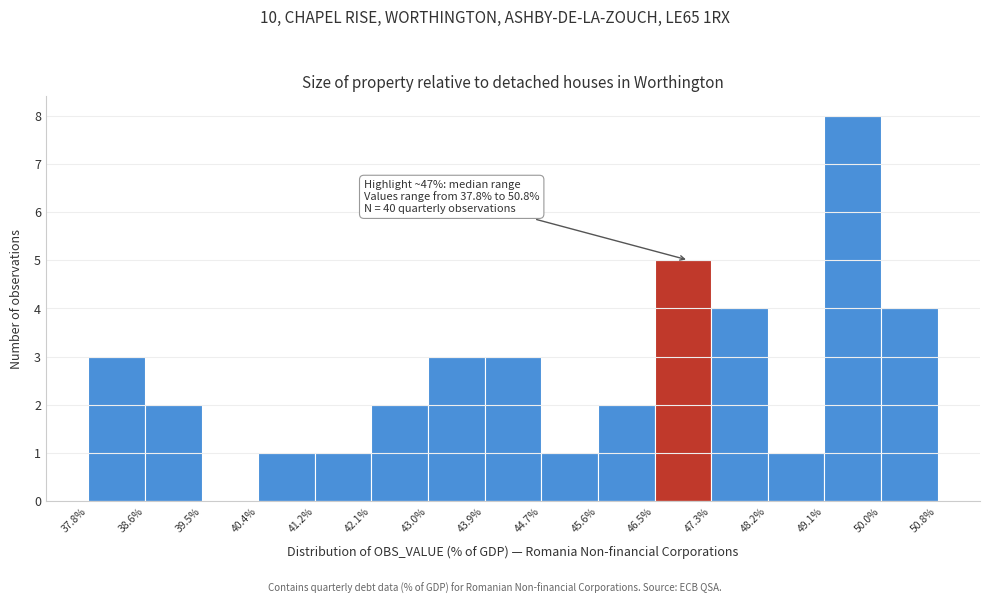

Which range on the x-axis has the tallest bar?

49.1% to 50.0%